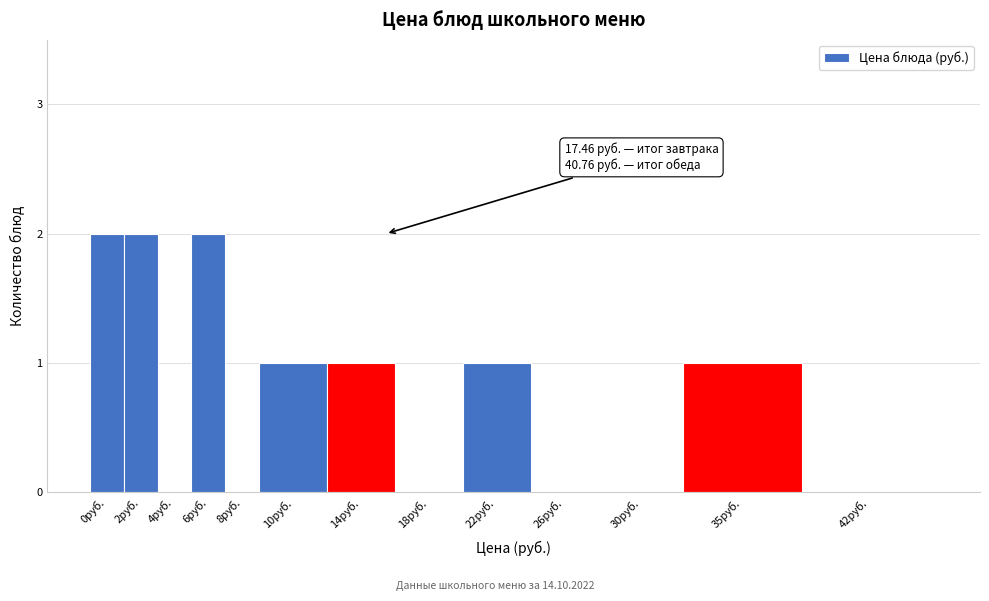

Reading right to left, transcribe all the data shown in this chart.

42руб.=0	35руб.=1	30руб.=0	26руб.=0	22руб.=1	18руб.=0	14руб.=1	10руб.=1	8руб.=0	6руб.=2	4руб.=0	2руб.=2	0руб.=2